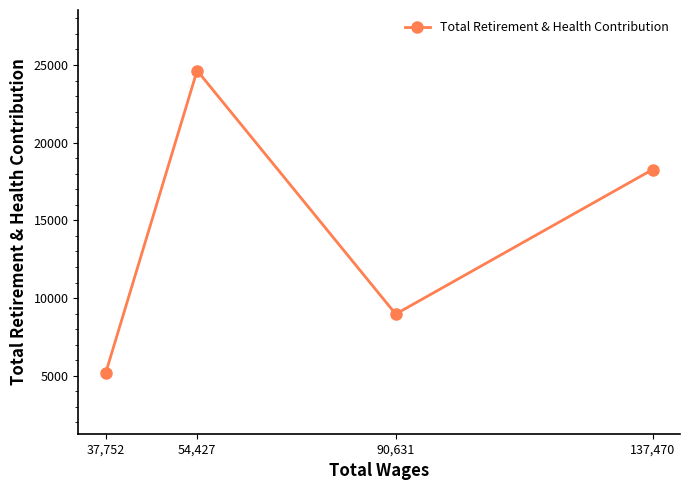

The chart shows a value of 18274 at 137,470. True or false?

True